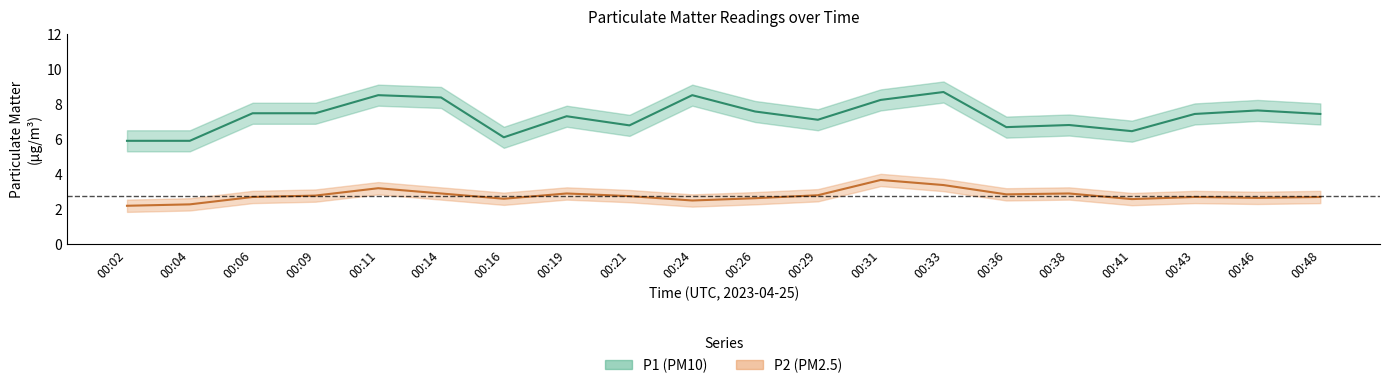

What is the lowest value of the P1 series?

5.9